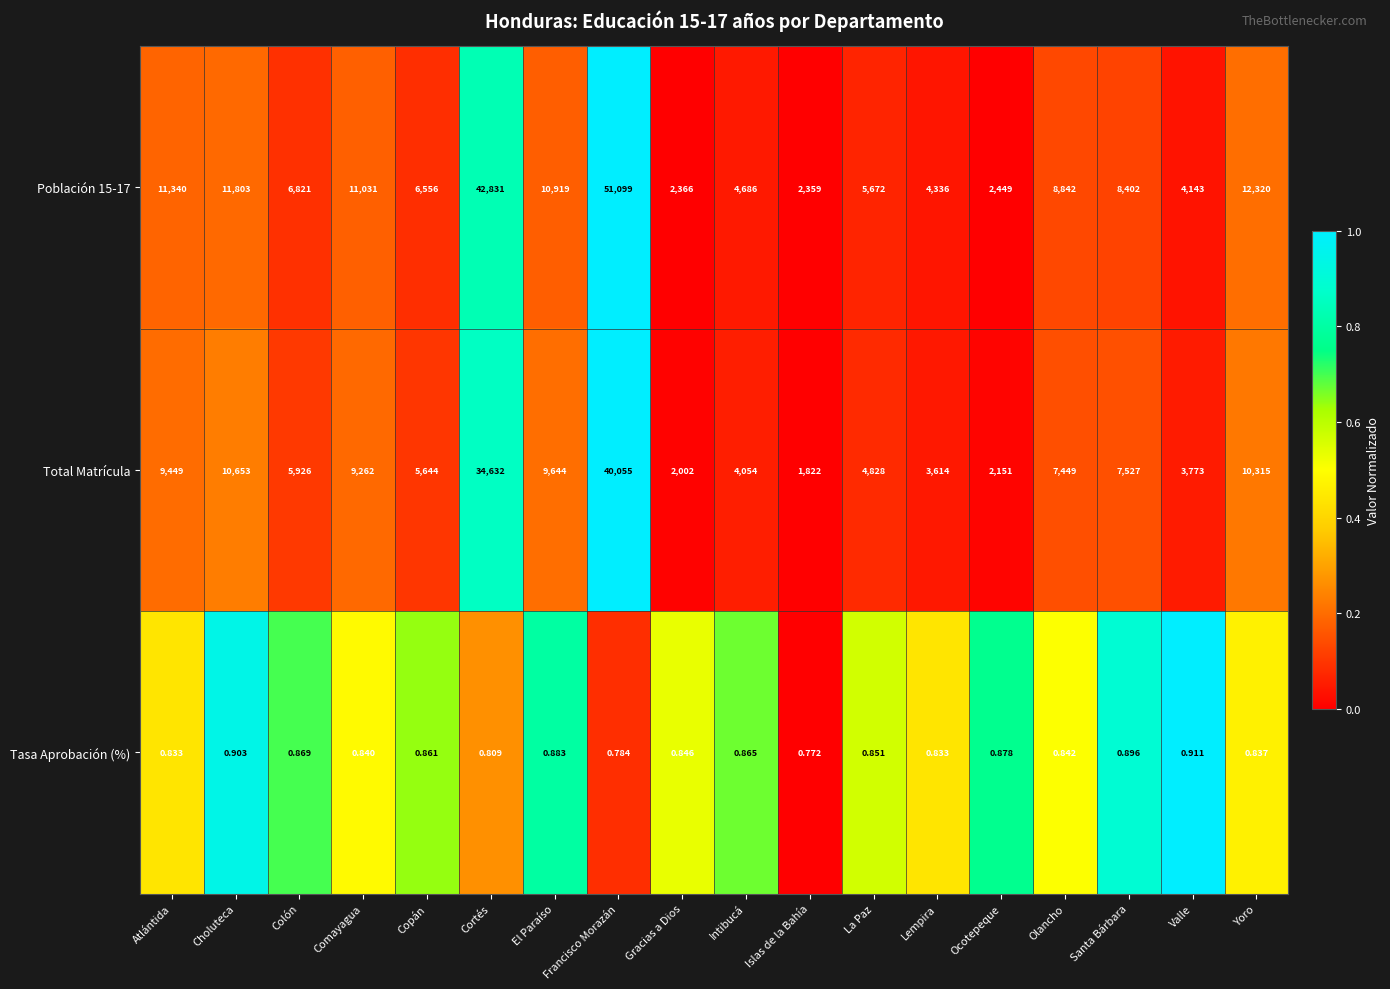

At which category is the sum across all series the highest?

Francisco Morazán